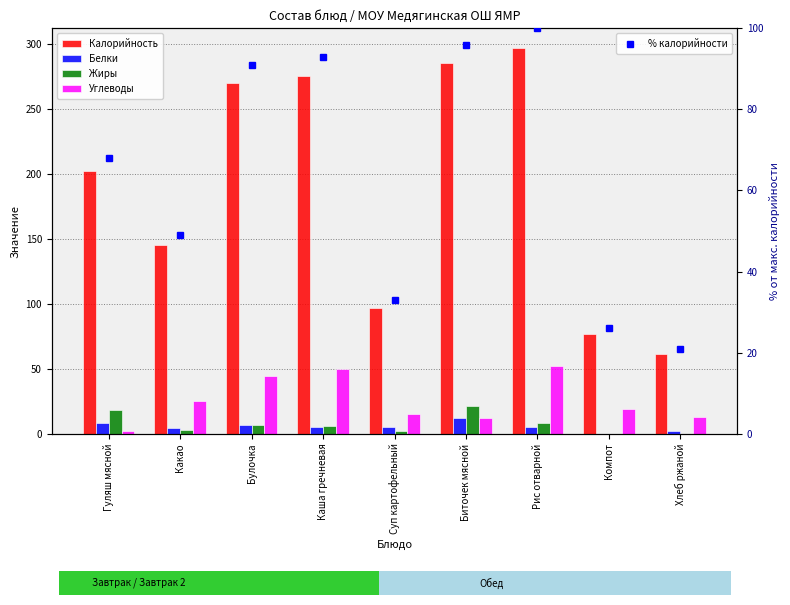

What are all the series names shown in the legend?

Калорийность, Белки, Жиры, Углеводы, % калорийности